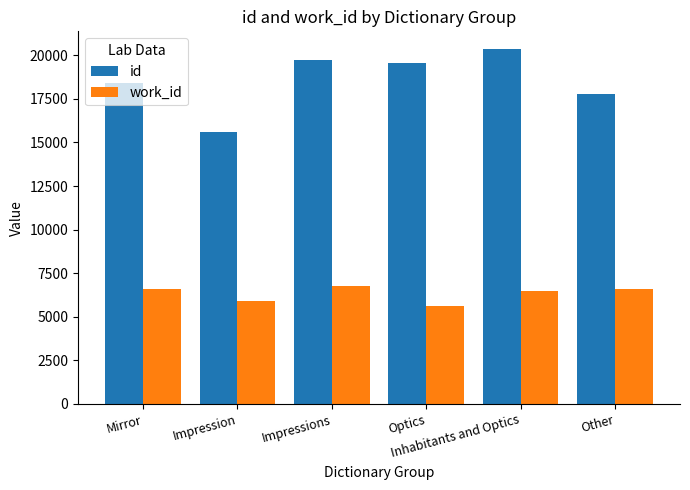

What is the value of the id bar at the 5th from the left?

20354.0